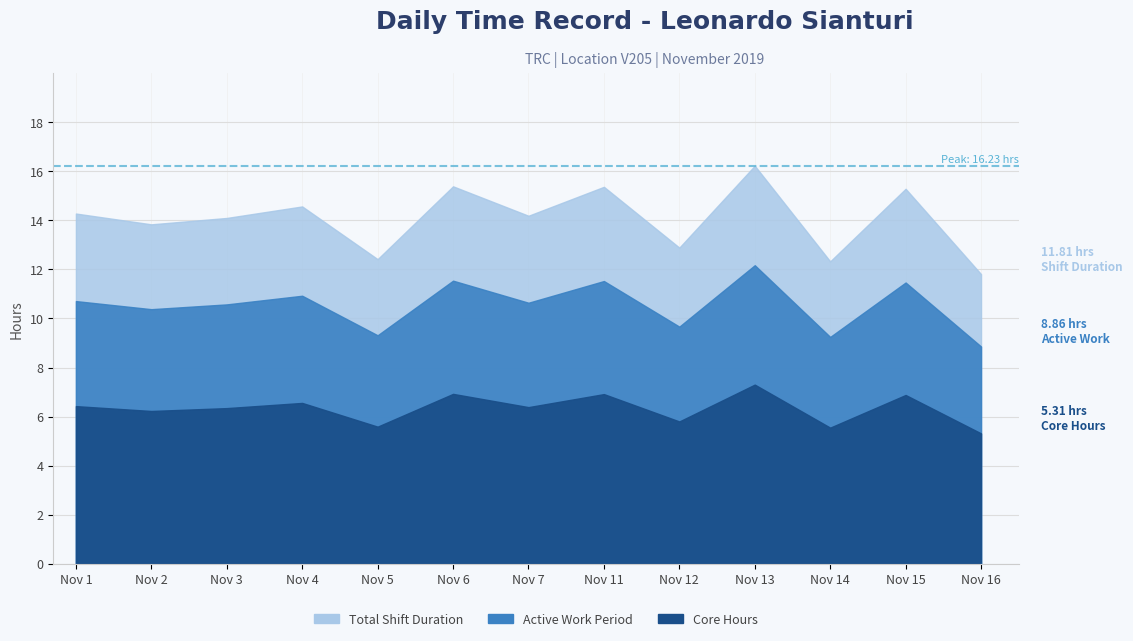

What is the value of the 4th point from the left?

14.6